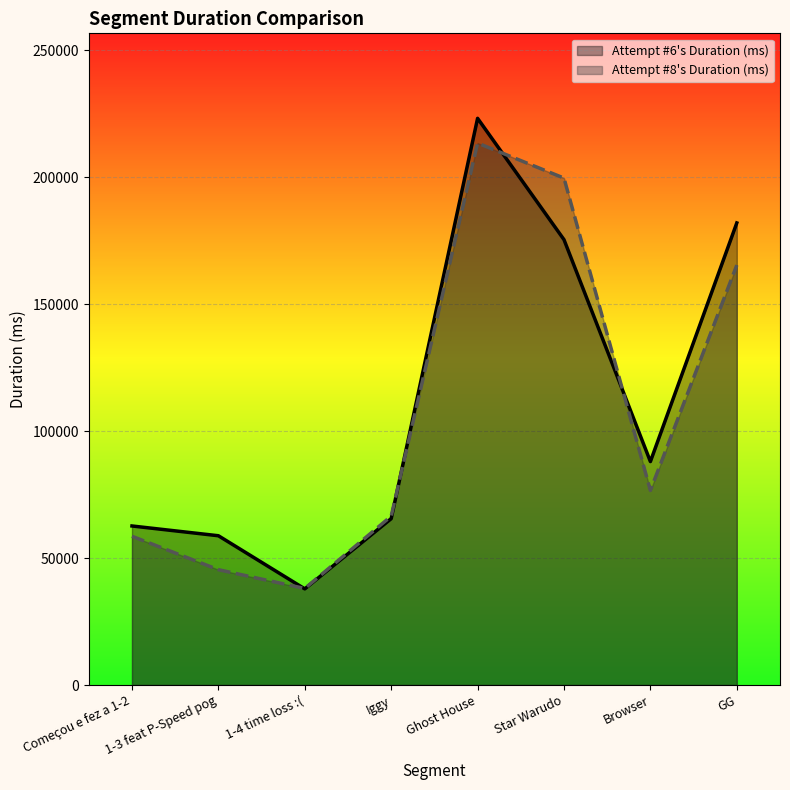

At which category does Attempt #6's Duration (ms) reach its first local peak?

Ghost House